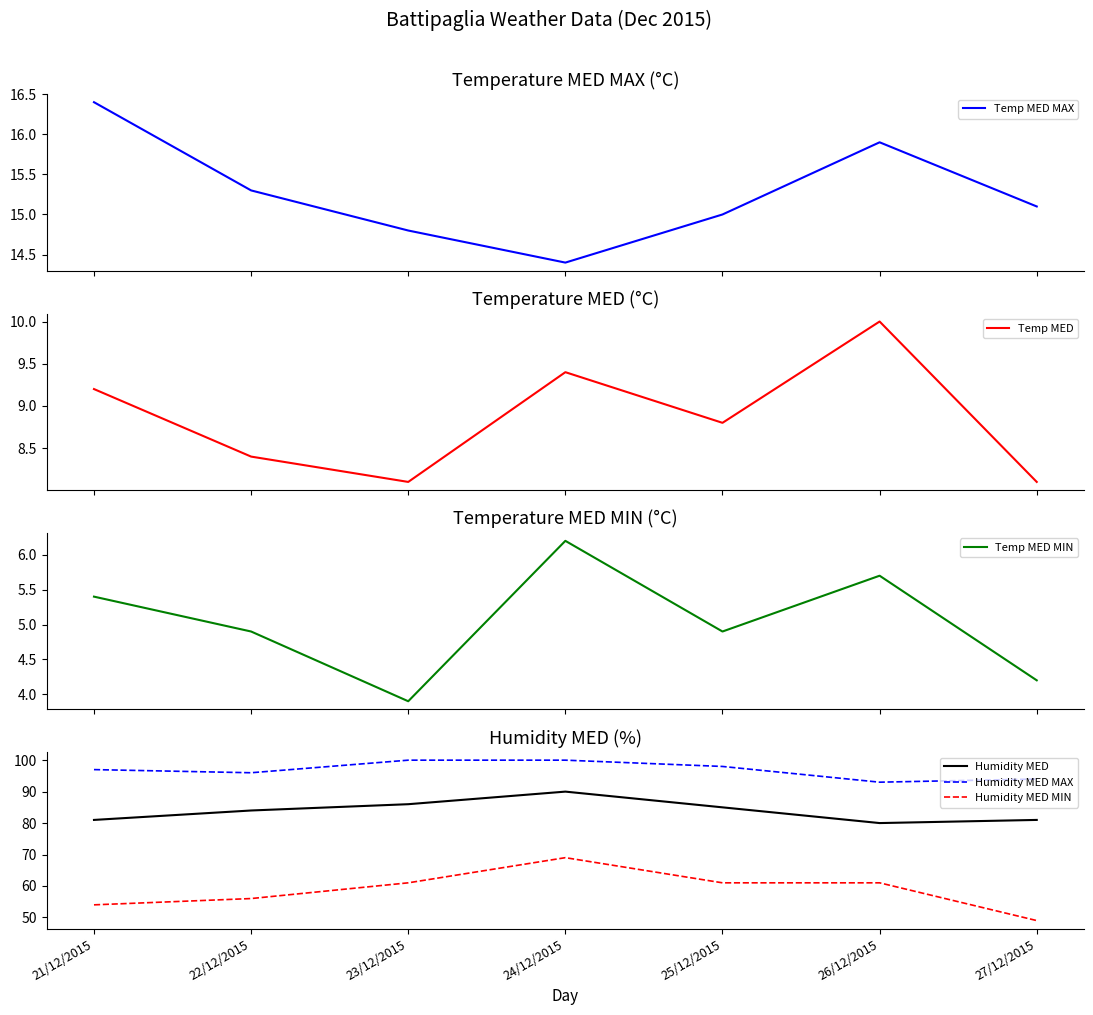

True or false: Humidity MED MAX and Temp MED MAX intersect in this chart.

False